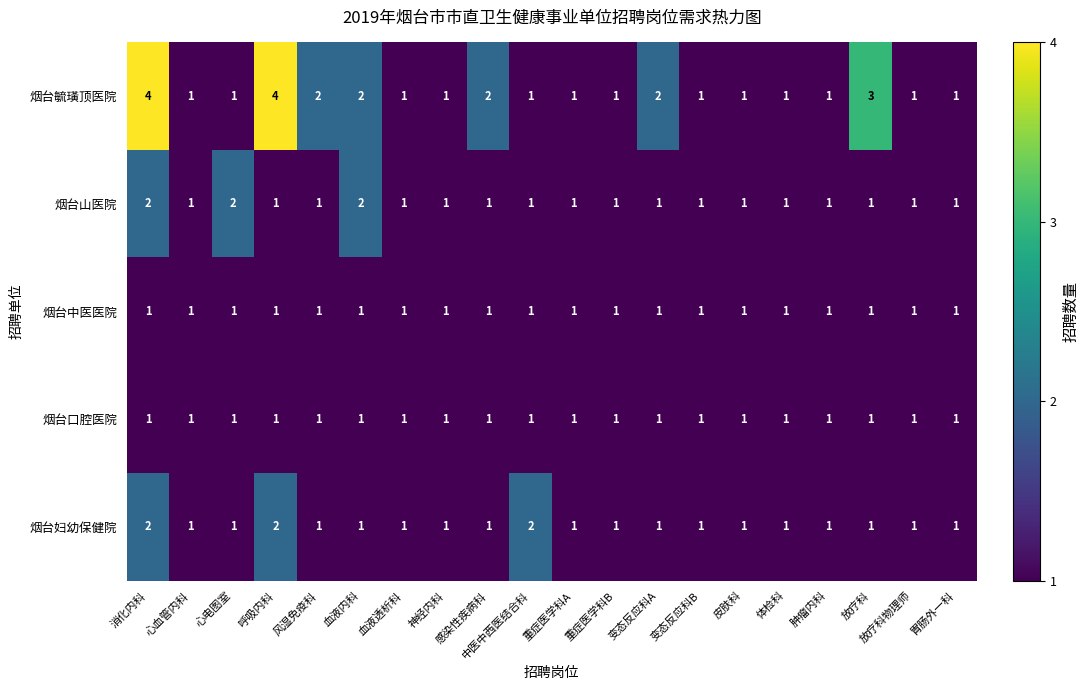

The 烟台毓璜顶医院 series shows 1 at 心电图室. True or false?

True